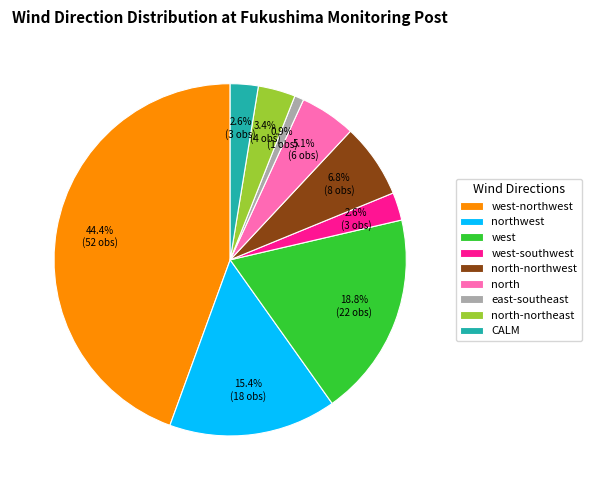

Which slice is the smallest?

east-southeast